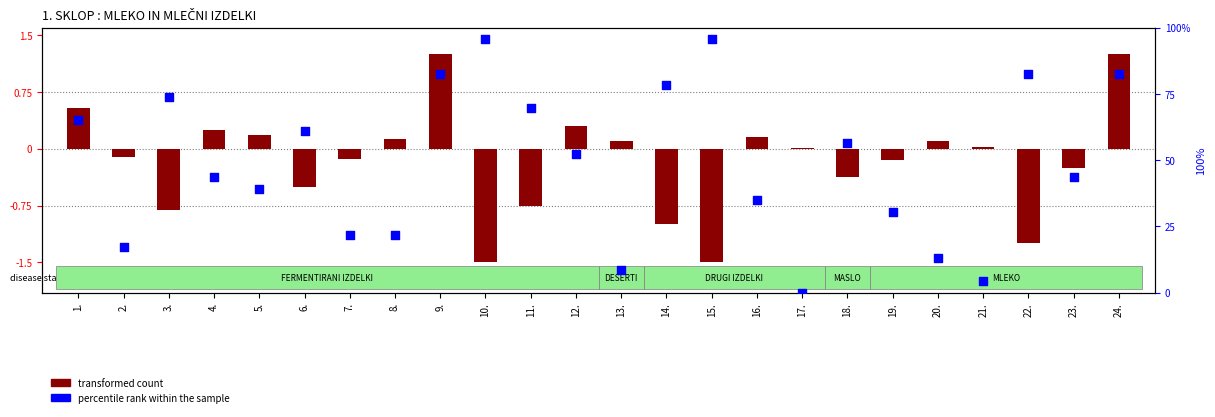

Which series contains the highest Y value?

percentile rank within sample